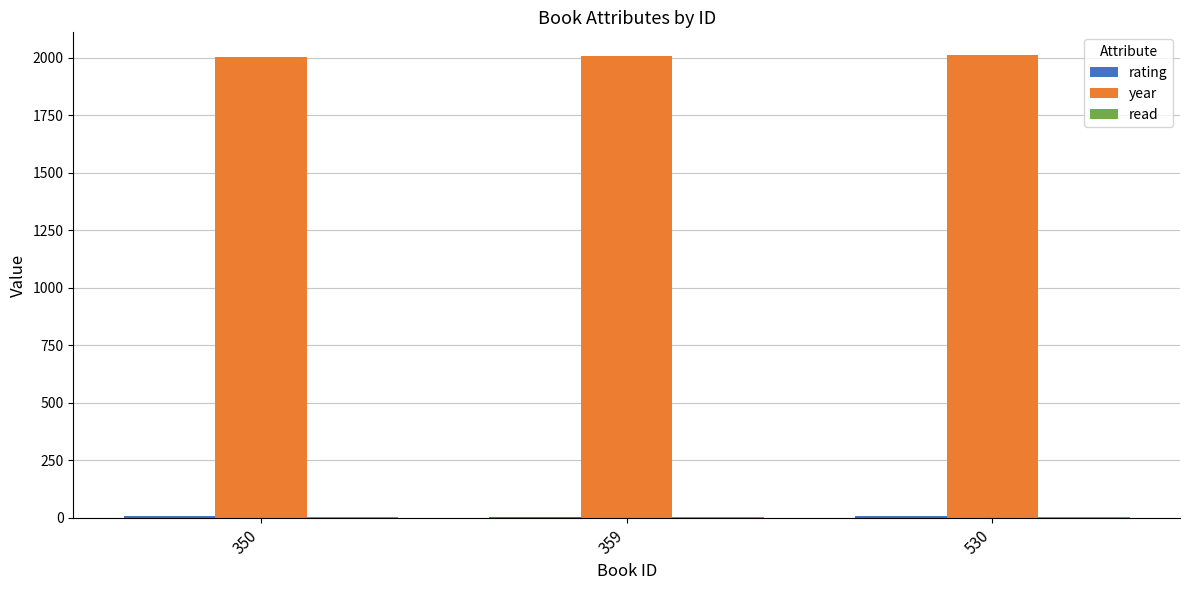

Which series has the largest total across all categories?

year